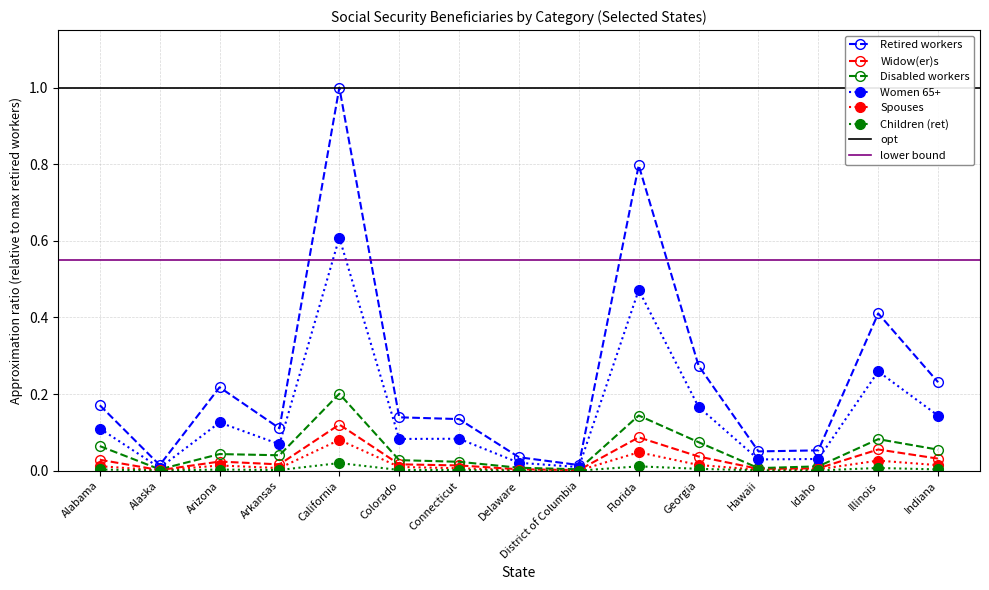

What is the maximum value for Spouses?

0.1